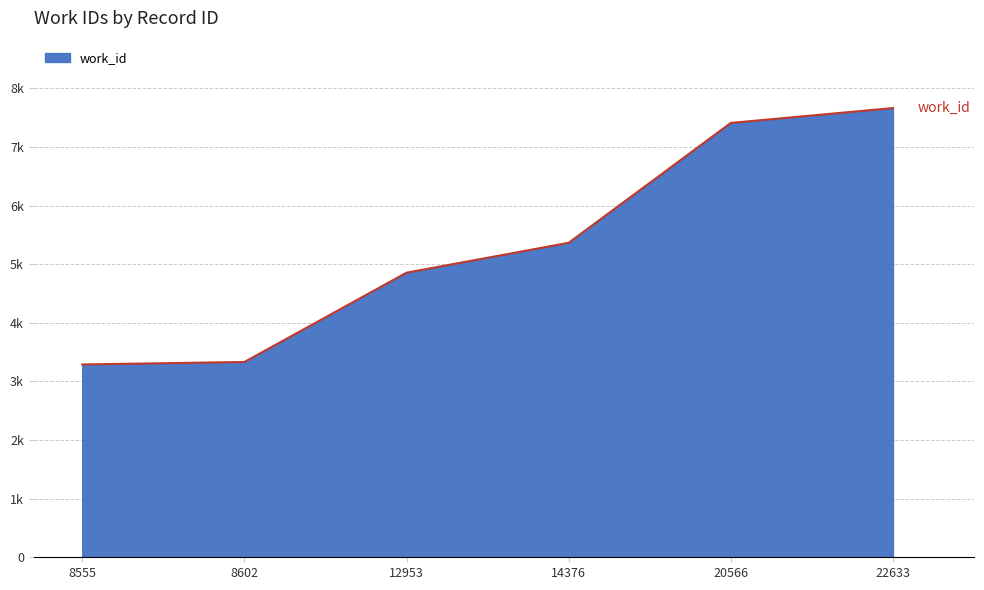

Does the chart have visible grid lines?

Yes